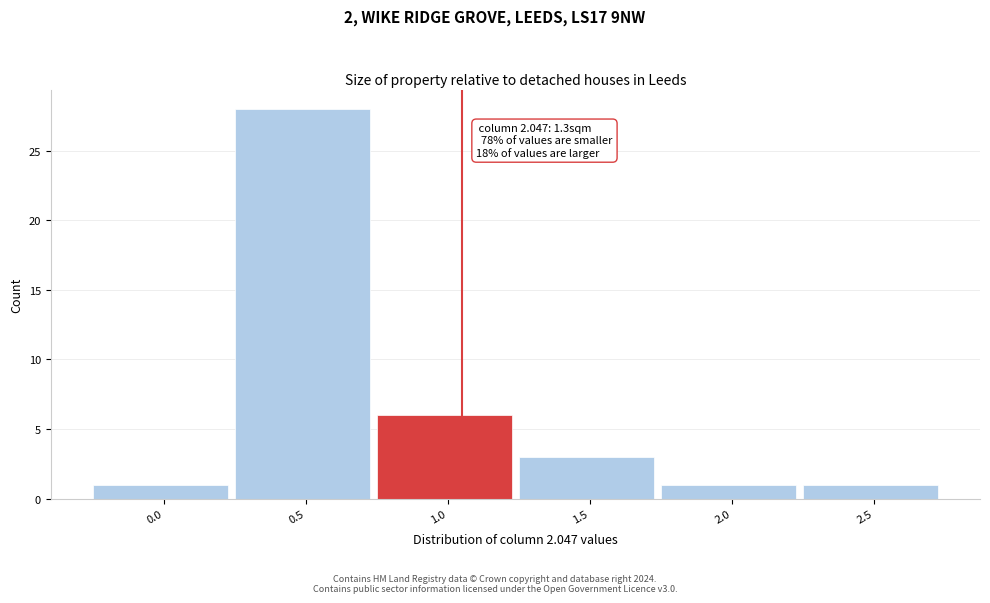

Reading right to left, extract all data points from this chart.

1	1	3	6	28	1